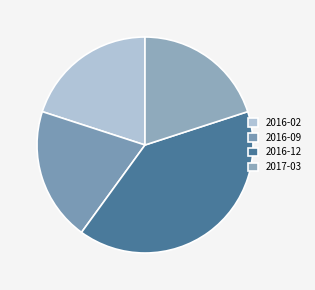

Count the number of slices in the pie.

4